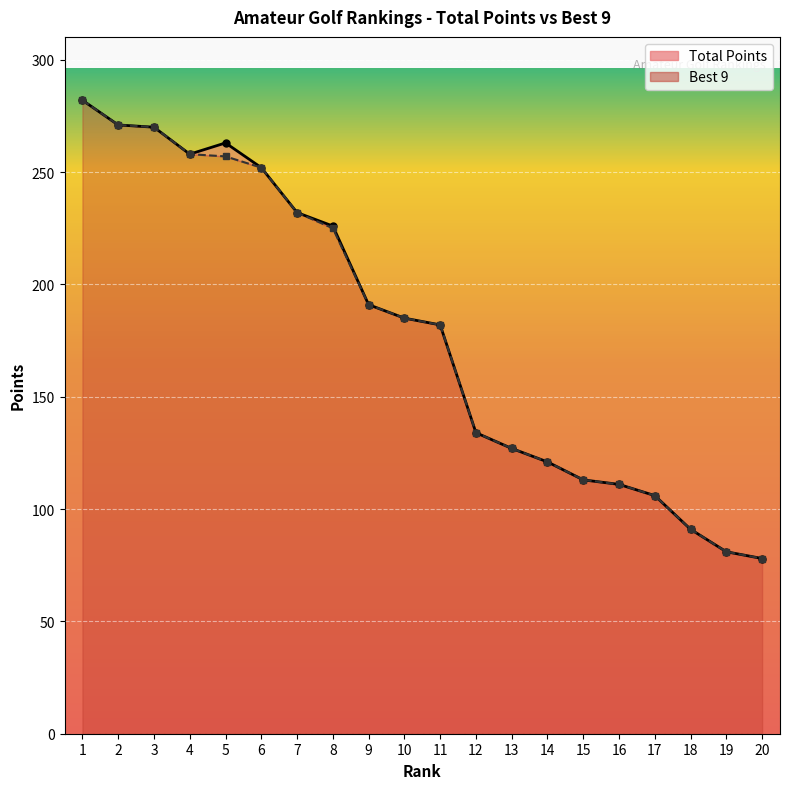

What is the difference between the Best 9 values at 13 and 9?

64